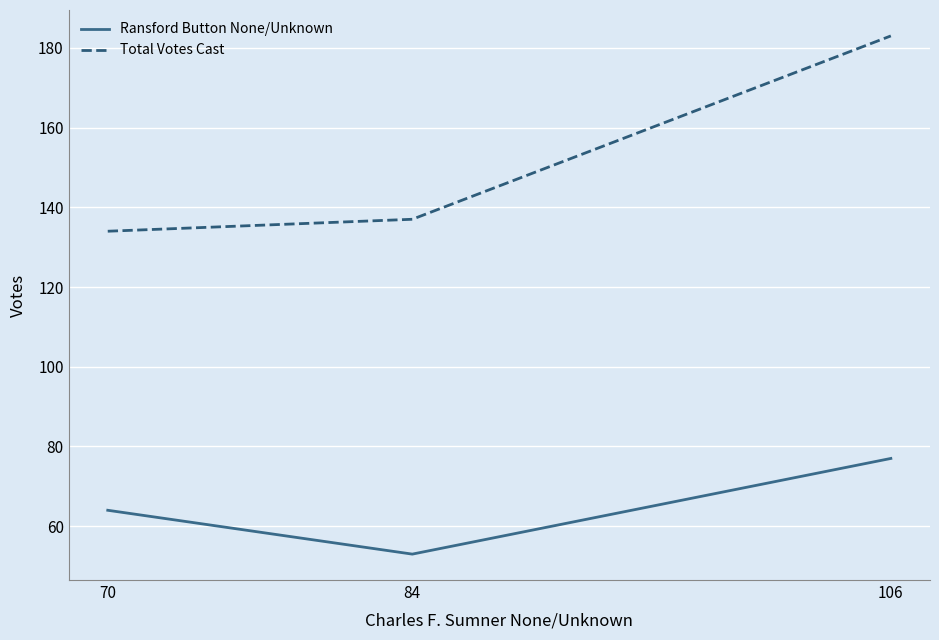

At how many categories does at least one series exceed 179?

1